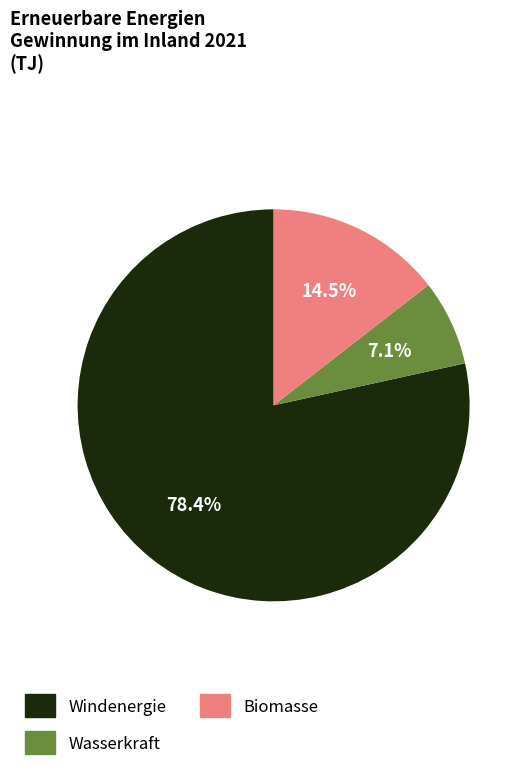

To the nearest percent, what percentage of the pie is Wasserkraft?

7%